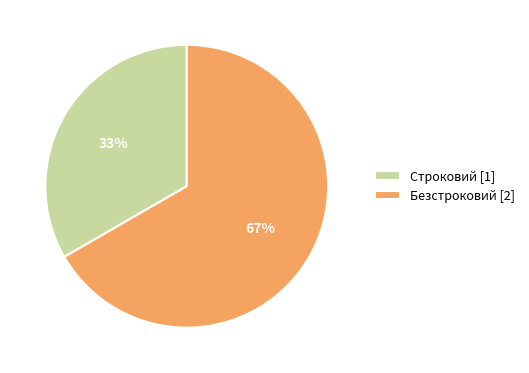

The Безстроковий slice represents 53% of the pie. True or false?

False